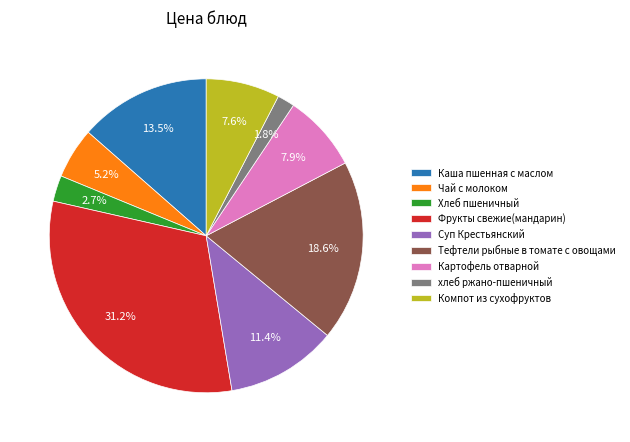

Between Суп Крестьянский and Хлеб пшеничный, which is larger?

Суп Крестьянский